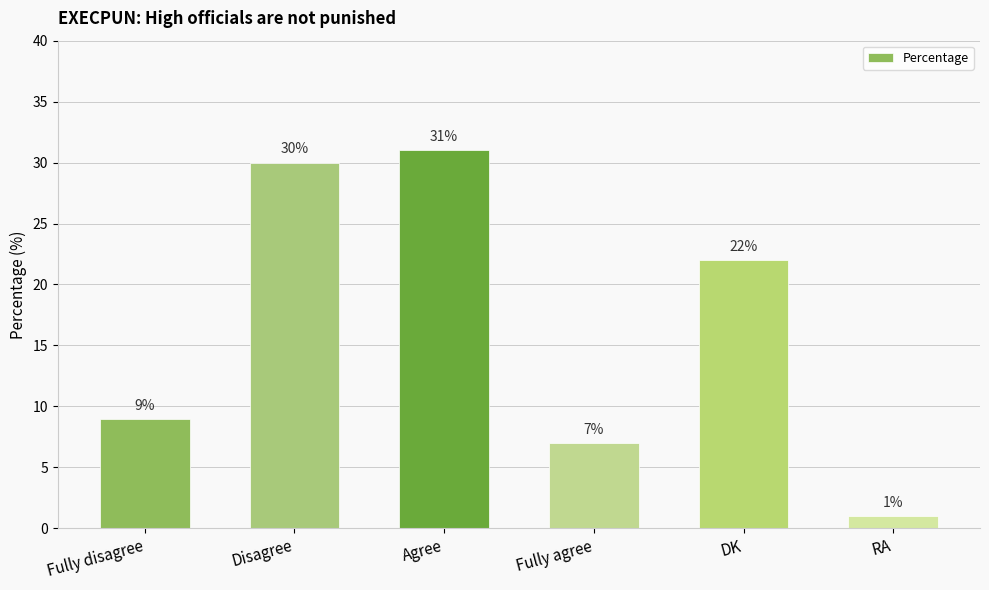

What is the smallest value displayed?

1